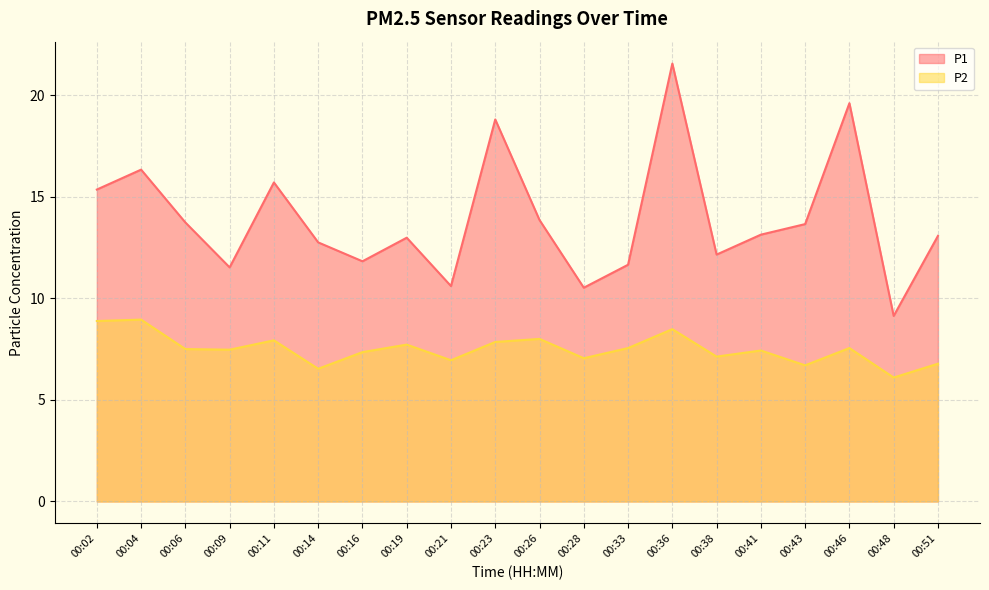

Where is the first local minimum for P2?

00:09